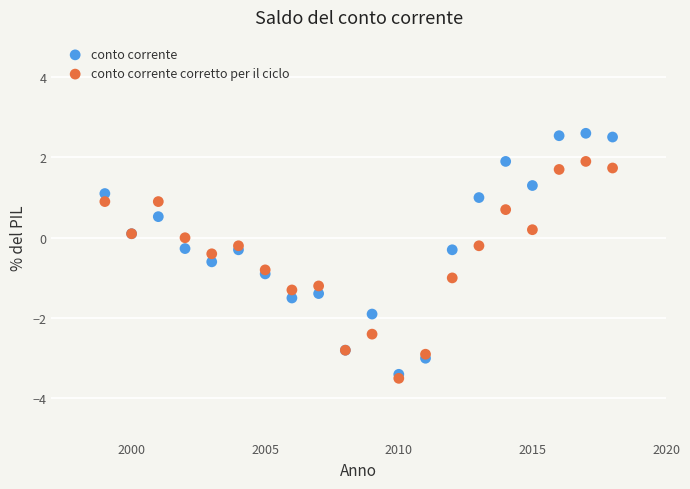

Which series has the largest Y range (max minus min)?

conto corrente